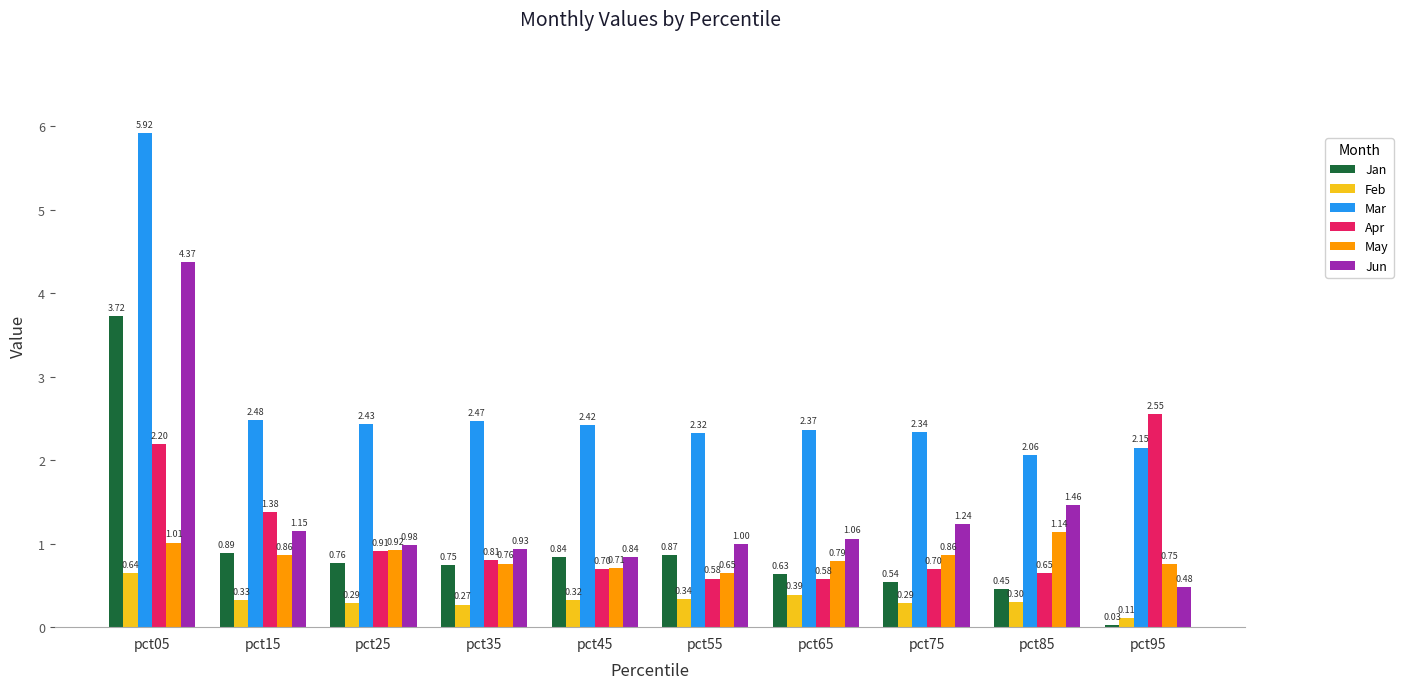

What is the total value across all series at pct55?

5.8